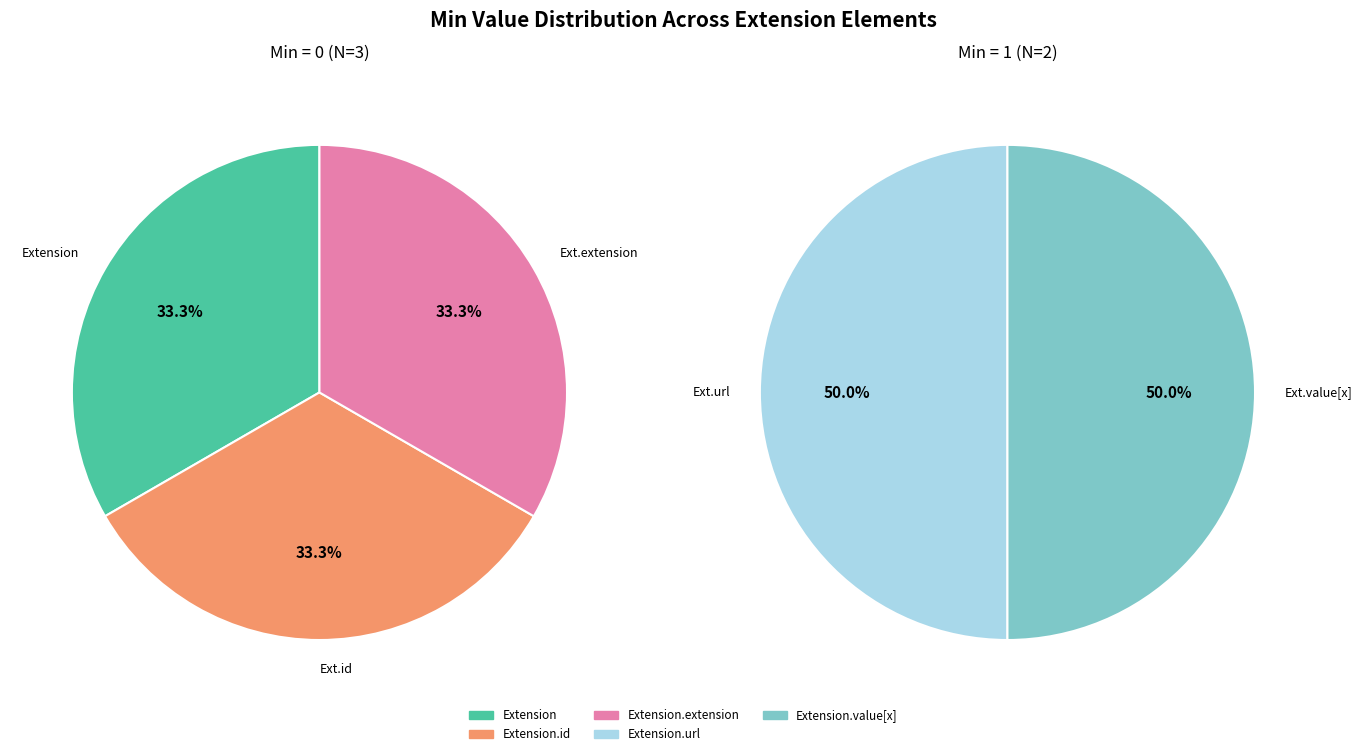

Rank the categories by value from lowest to highest.

Extension, Extension.id, Extension.extension, Extension.url, Extension.value[x]